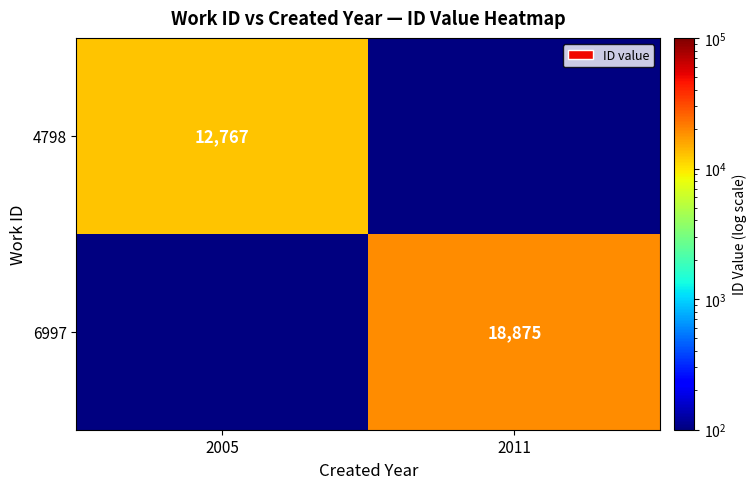

True or false: 4798 has a value of 12767 at 2005.

True